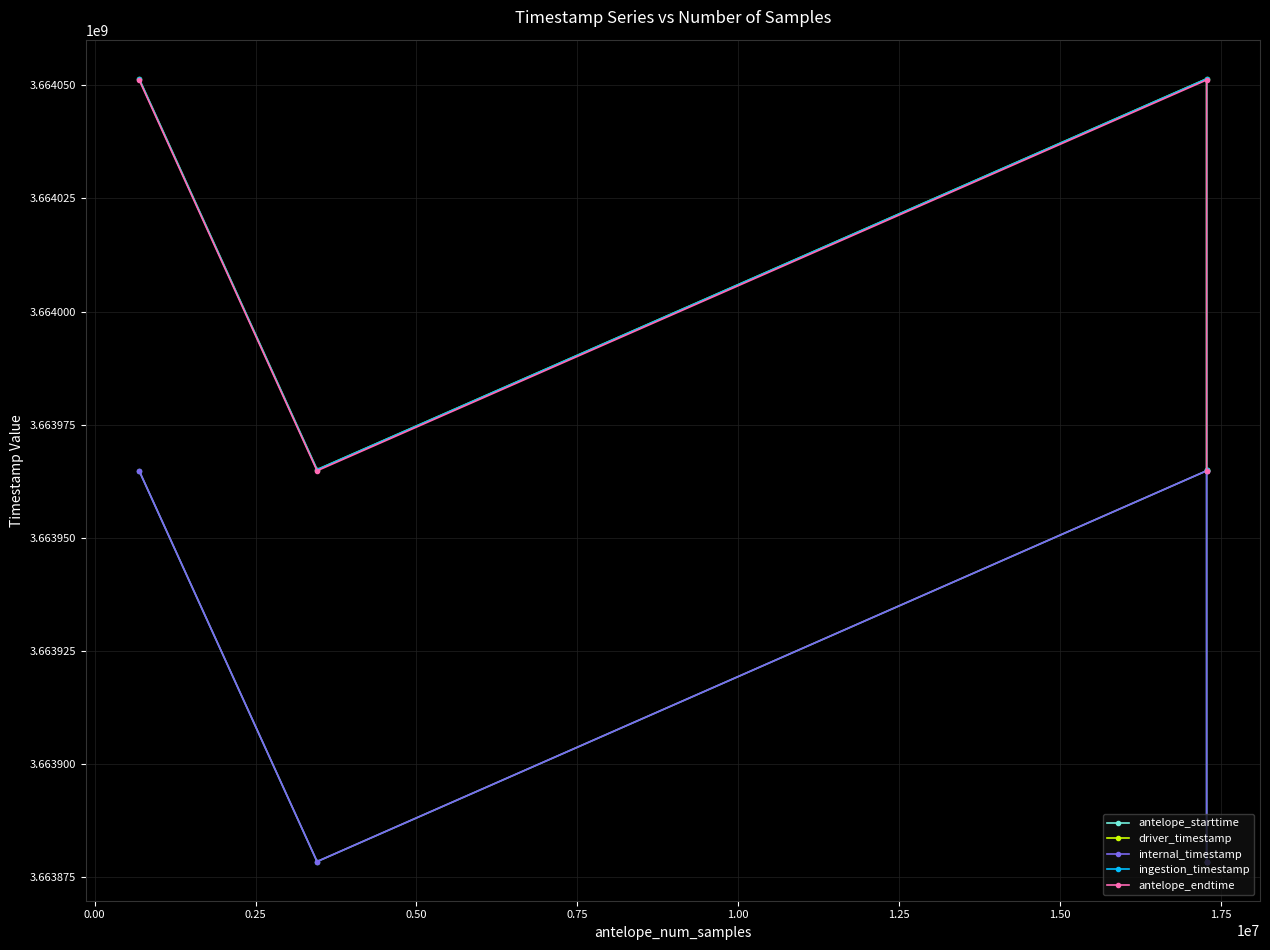

Does the chart have visible grid lines?

Yes